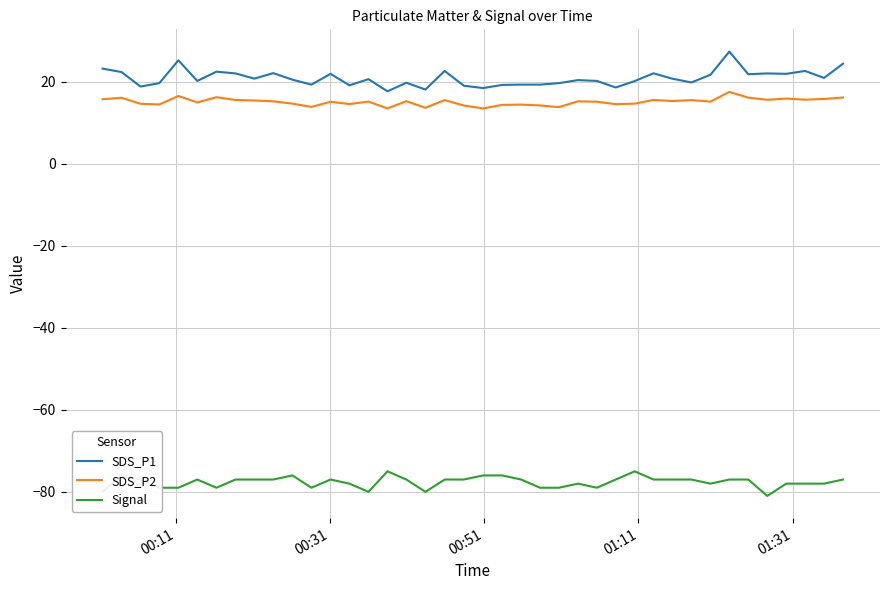

What is the maximum value for Signal?

-75.0